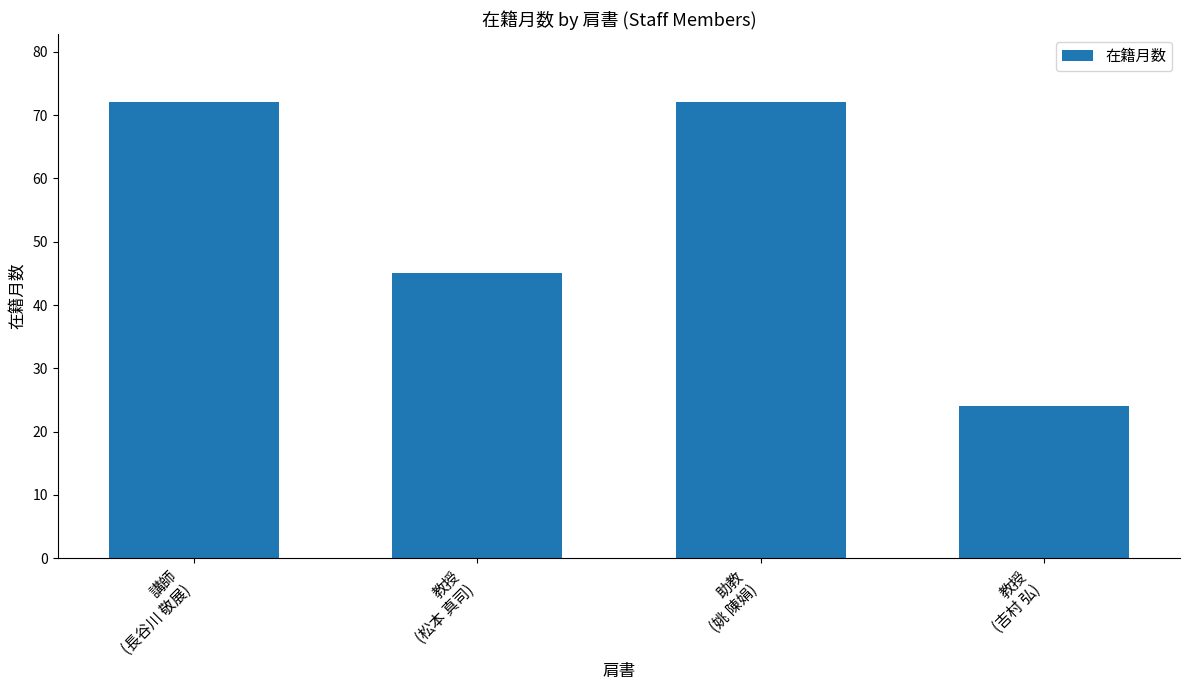

Count the values in the range 45 to 72.

3